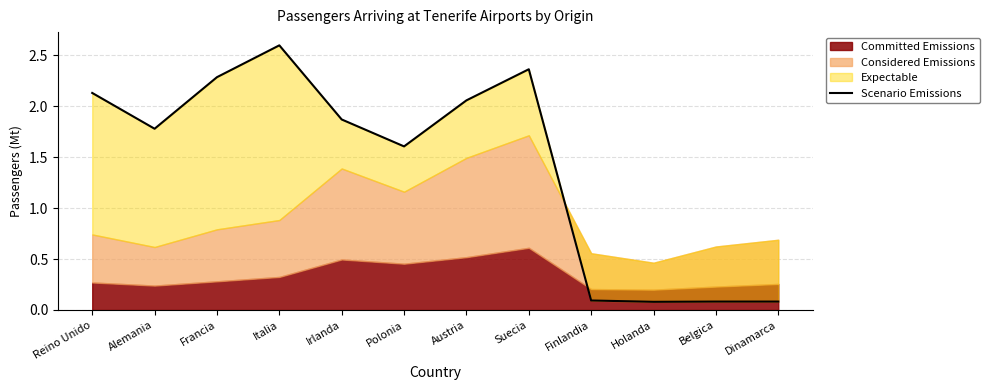

What is the smallest value displayed?

0.1